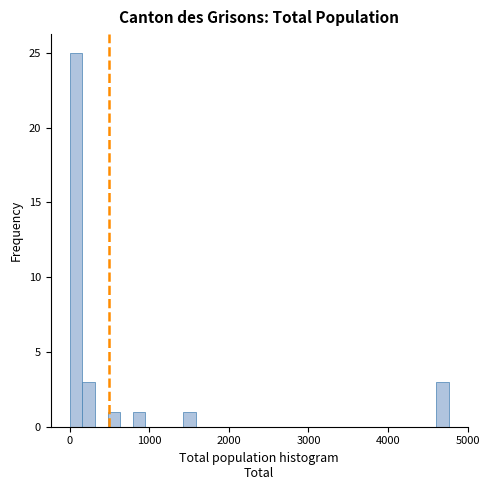

Read against the x-axis, roughly where is the centre of the tallest bar?

100